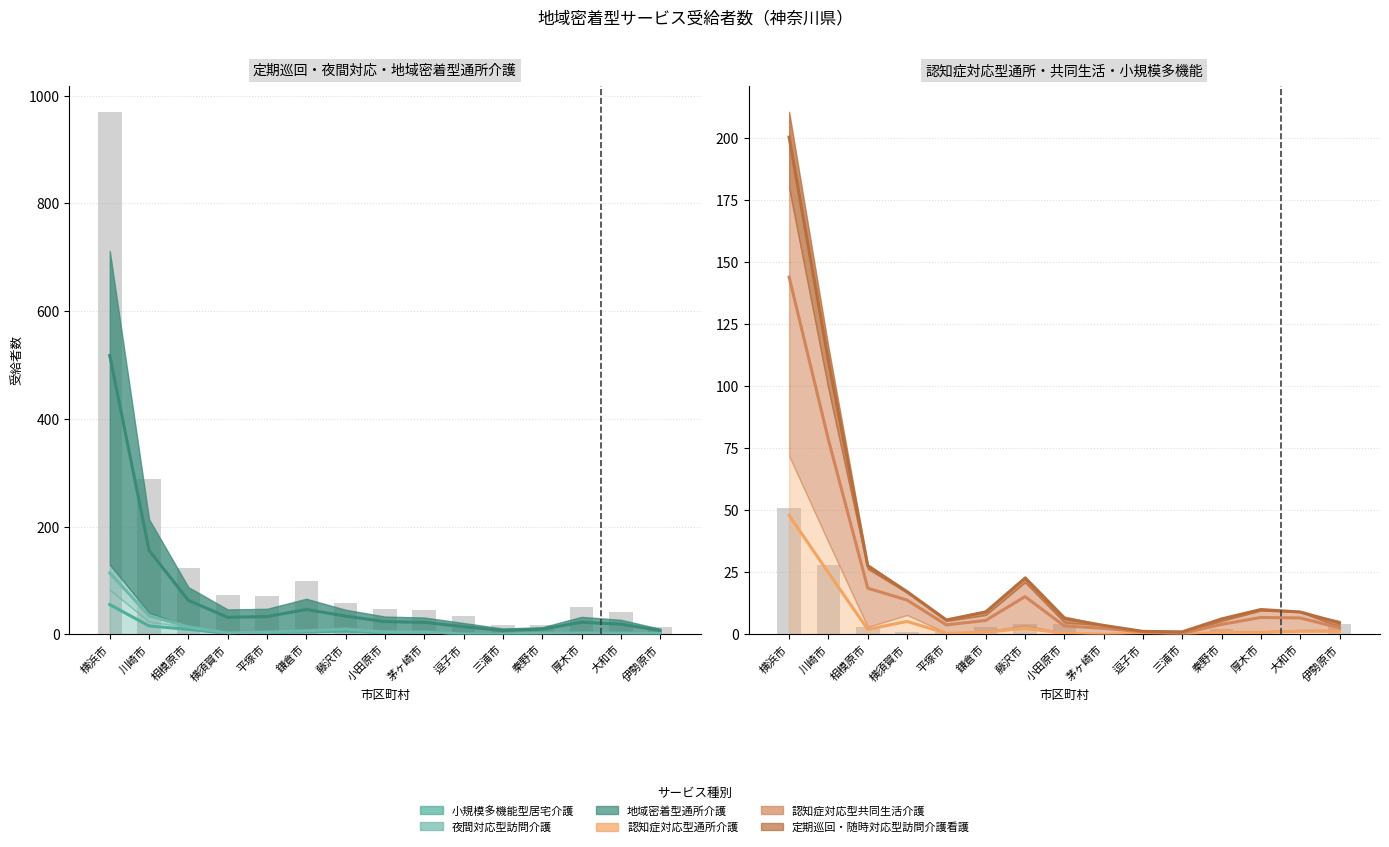

Which series has the largest total across all categories?

地域密着型通所介護